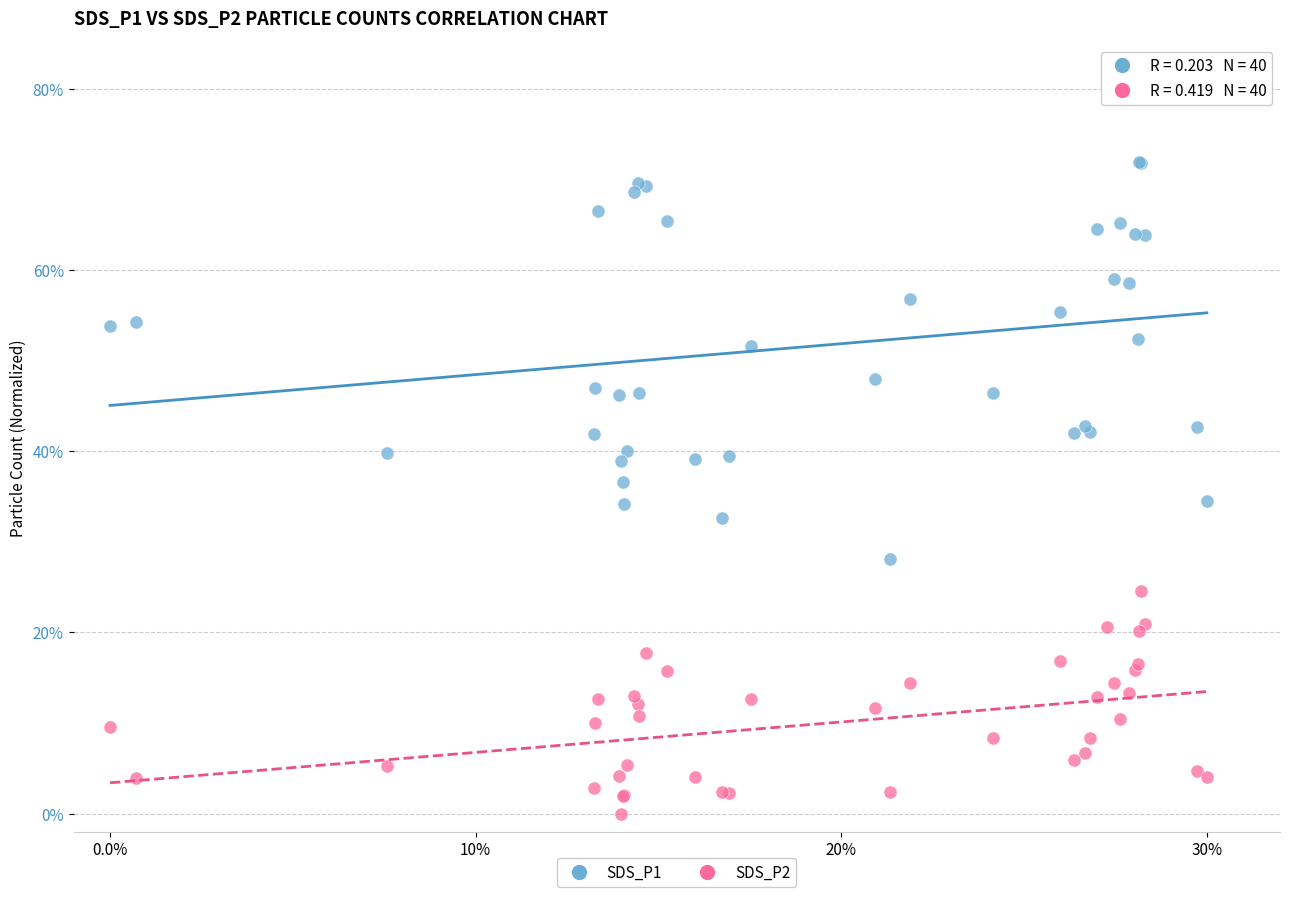

What are all the series names shown in the legend?

SDS_P1, SDS_P2